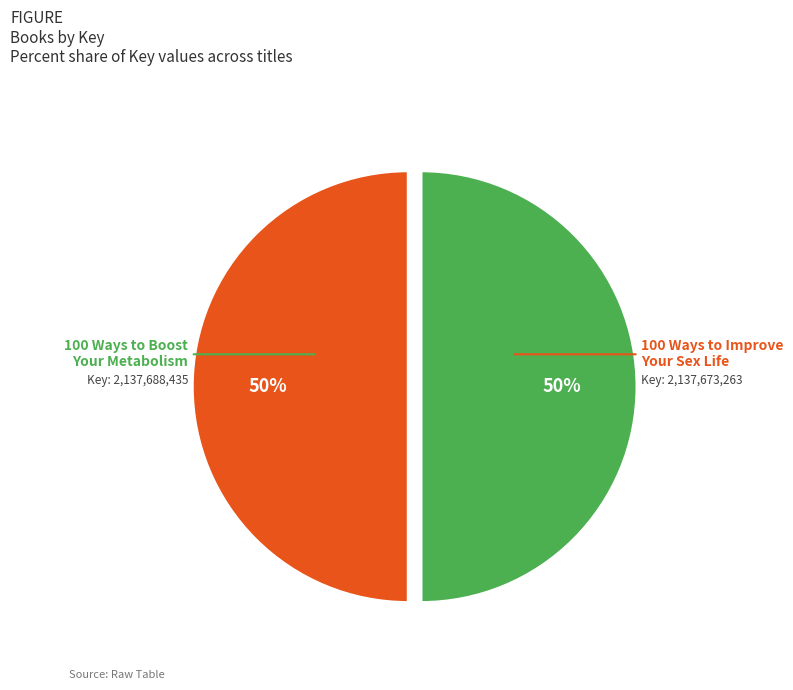

To the nearest percent, what is the combined percentage of 100 Ways to Improve Your Sex Life and 100 Ways to Boost Your Metabolism?

100%